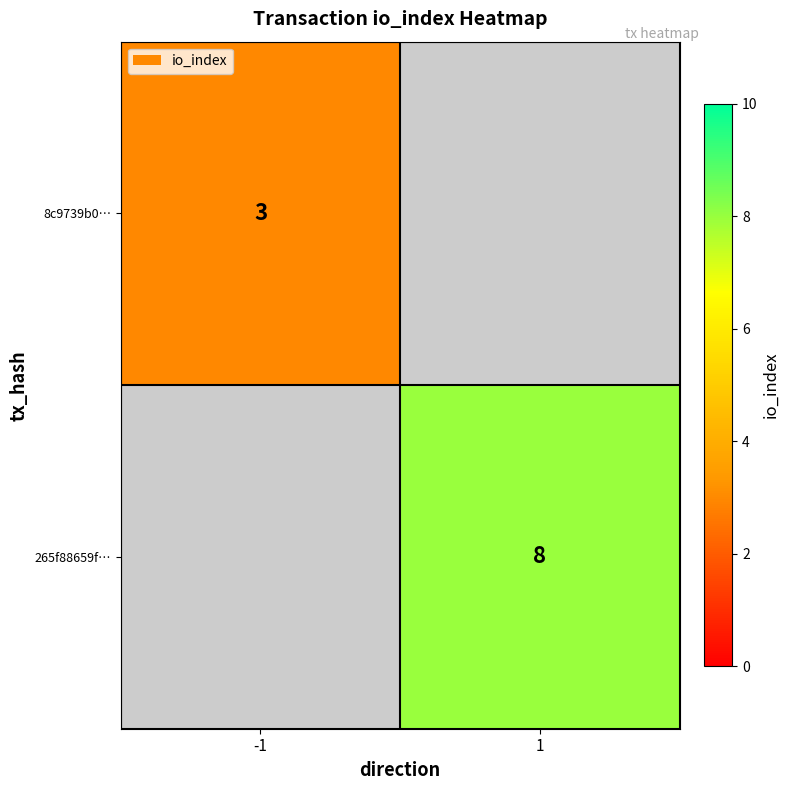

The 265f88659f… series shows 5 at 1. True or false?

False